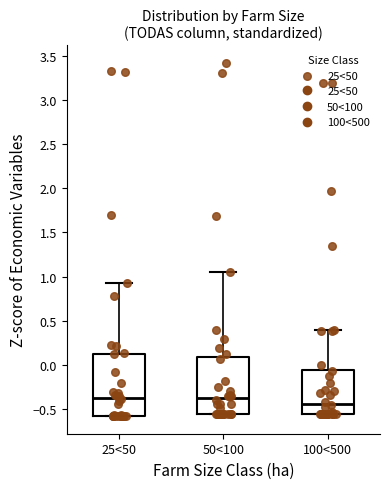

Reading left to right, transcribe this box plot: for each box, give where its median line is, the range the box spans, and where its two whiskers end, as read against the y-axis. The values are not printed on the chart, so give them approximately, as read against the axis.

25<50: median -0.35, box -0.60 to 0.10, whiskers -0.60 to 0.90
50<100: median -0.40, box -0.55 to 0.10, whiskers -0.55 to 1.05
100<500: median -0.45, box -0.55 to -0.05, whiskers -0.55 to 0.40